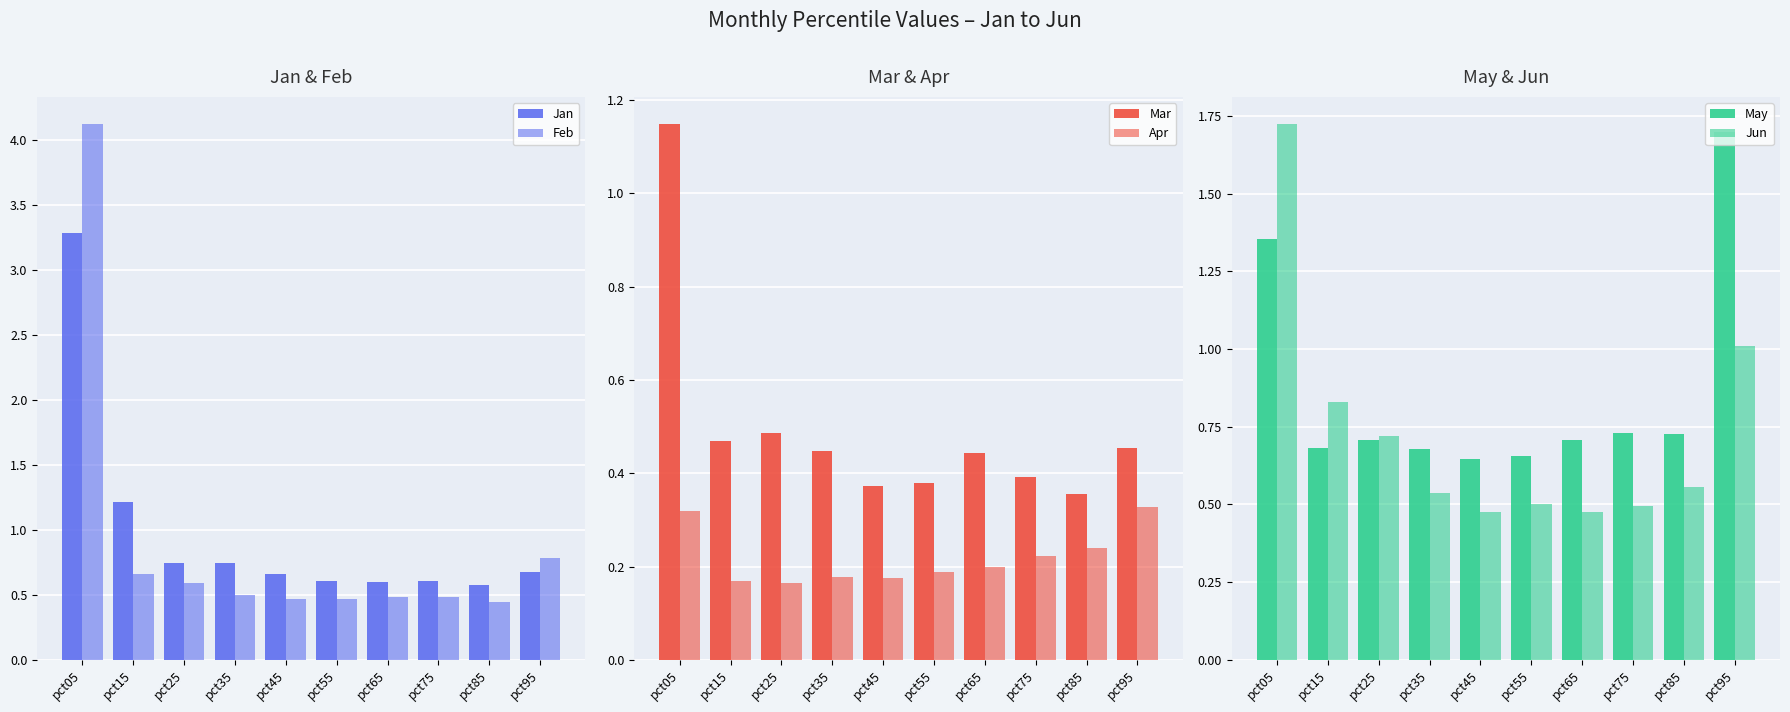

The May series shows 1.0 at pct15. True or false?

False